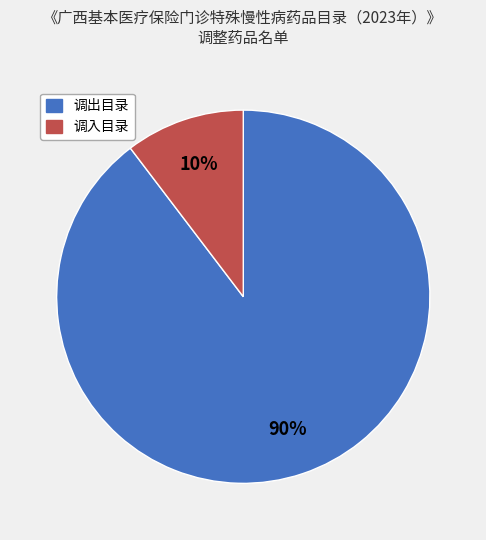

To the nearest percent, what is the combined percentage of 调出目录 and 调入目录?

100%